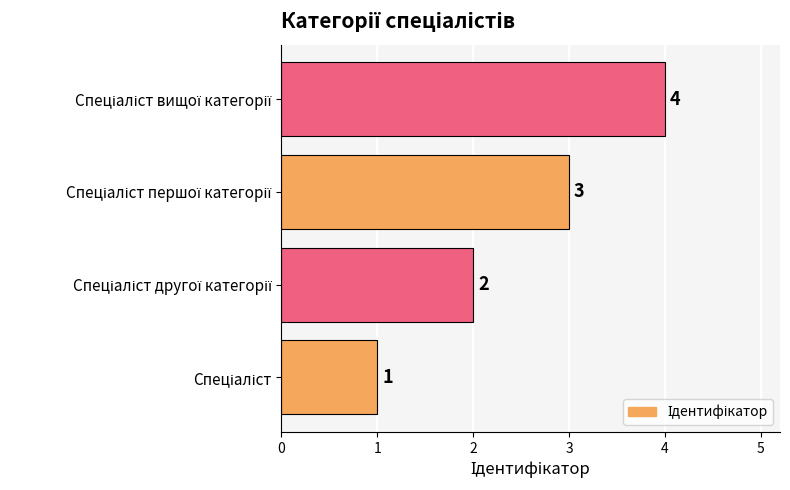

What is the difference between the maximum and minimum values?

3